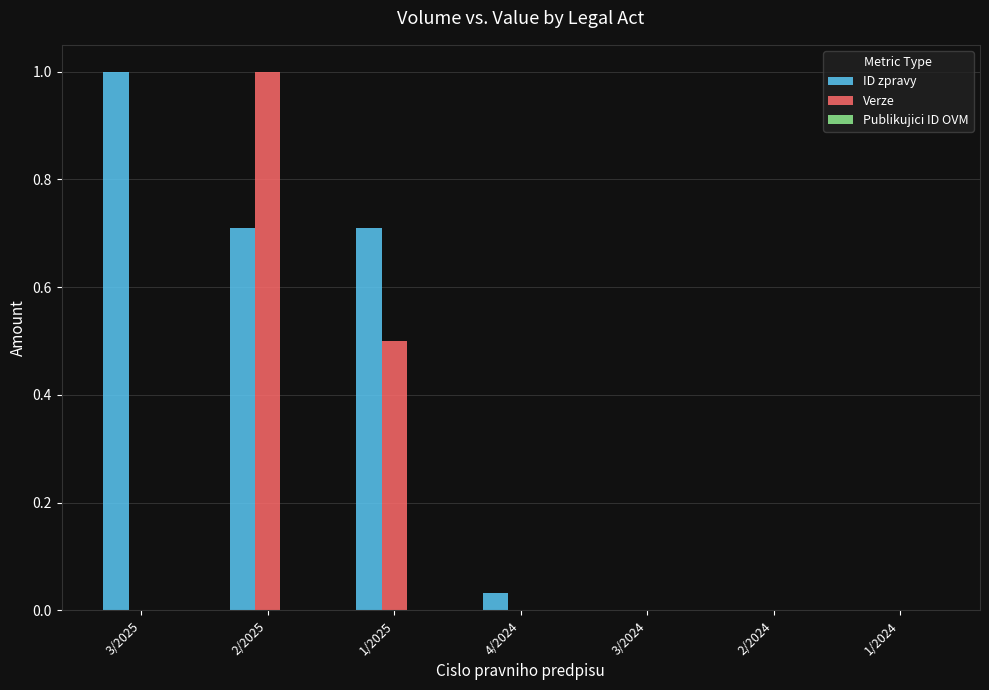

What is the spread (max minus min) of values at 2/2025?

0.3